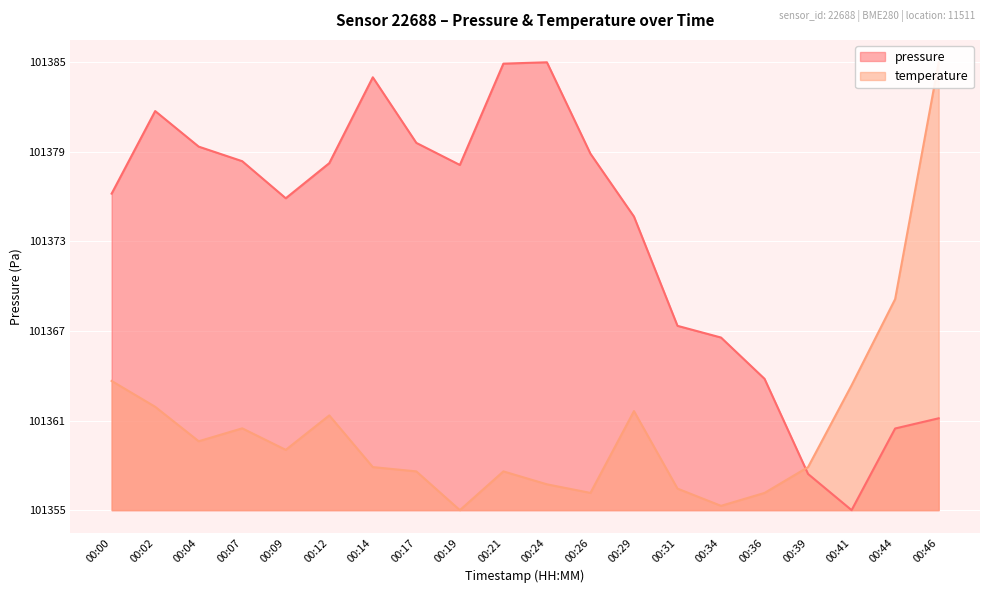

True or false: temperature has more than 0 points higher than both neighbors.

True